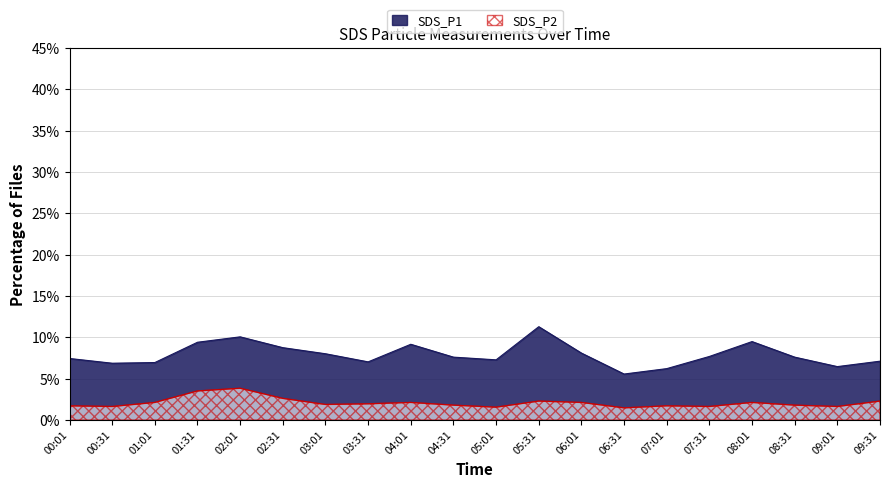

Where is the first local minimum for SDS_P1?

00:31